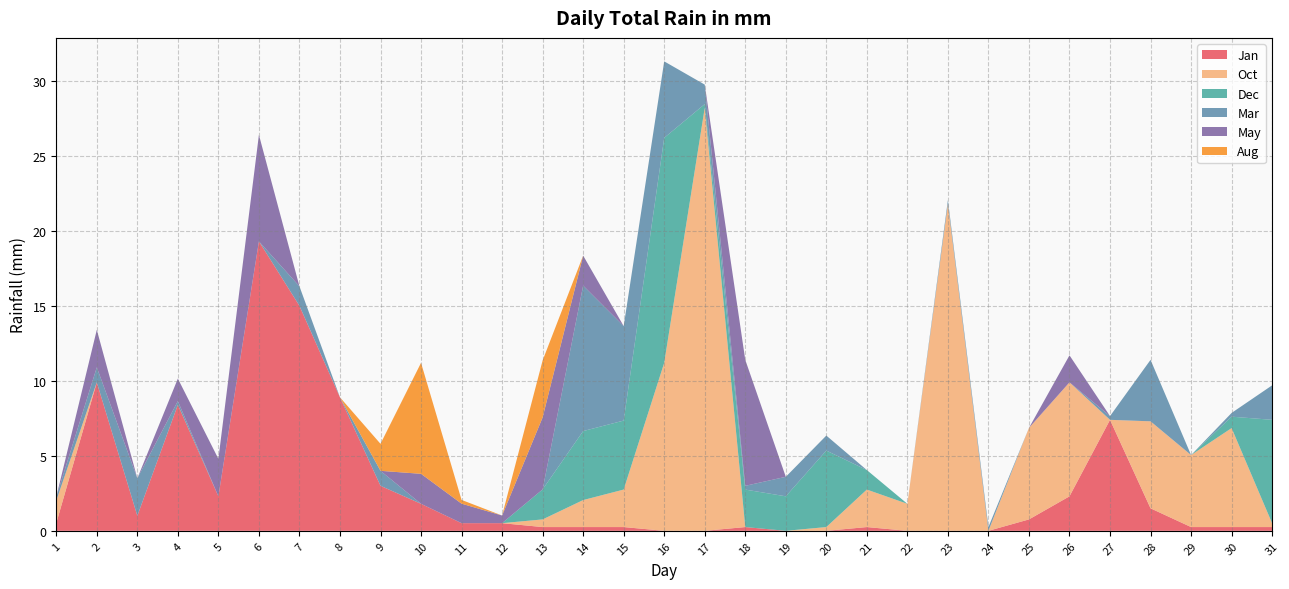

Reading left to right, what are all the values shown in this chart?

Jan: 0.5	9.9	1.0	8.4	2.3	19.3	15.0	8.9	3.0	1.8	0.5	0.5	0.2	0.2	0.2	0.0	0.0	0.2	0.0	0.0	0.2	0.0	0.0	0.0	0.8	2.3	7.4	1.5	0.2	0.2	0.2
Oct: 1.5	0.0	0.0	0.0	0.0	0.0	0.0	0.0	0.0	0.0	0.0	0.0	0.5	1.8	2.5	11.2	28.2	0.0	0.0	0.2	2.5	1.8	21.8	0.0	6.1	7.6	0.0	5.8	4.8	6.6	0.2
Dec: 0.0	0.0	0.0	0.0	0.0	0.0	0.0	0.0	0.0	0.0	0.0	0.0	2.0	4.6	4.6	15.0	0.2	2.5	2.3	5.1	1.3	0.0	0.0	0.0	0.0	0.0	0.0	0.0	0.0	0.8	6.9
Mar: 0.2	1.0	2.5	0.2	0.0	0.0	1.3	0.0	1.0	0.0	0.0	0.0	0.0	9.7	6.3	5.1	1.3	0.2	1.3	1.0	0.0	0.0	0.2	0.2	0.0	0.0	0.2	4.1	0.0	0.2	2.3
May: 0.0	2.5	0.0	1.5	2.5	7.1	0.0	0.0	0.0	2.0	1.3	0.5	4.8	2.0	0.0	0.0	0.0	8.4	0.0	0.0	0.0	0.0	0.0	0.0	0.0	1.8	0.0	0.0	0.0	0.0	0.0
Aug: 0.0	0.0	0.0	0.0	0.0	0.0	0.0	0.0	1.8	7.4	0.2	0.0	3.8	0.0	0.0	0.0	0.0	0.0	0.0	0.0	0.0	0.0	0.0	0.0	0.0	0.0	0.0	0.0	0.0	0.0	0.0